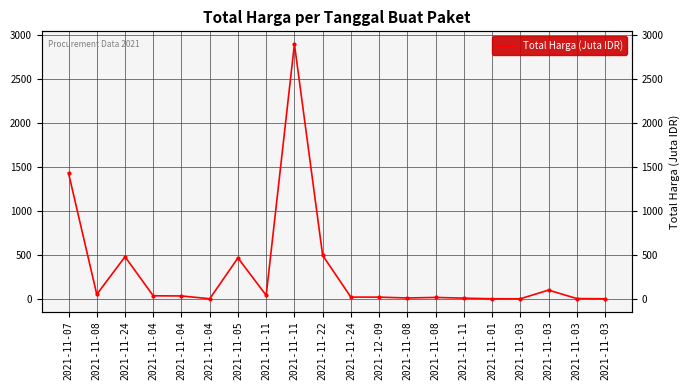

What is the sum of all values?

6081.2